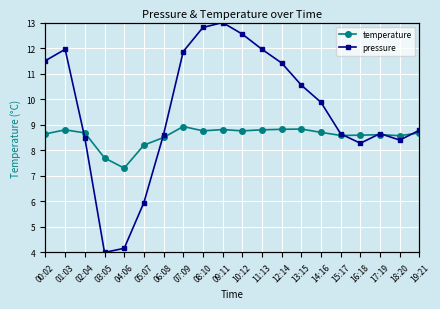

What is the difference between the maximum and minimum values in the pressure series?

9.0